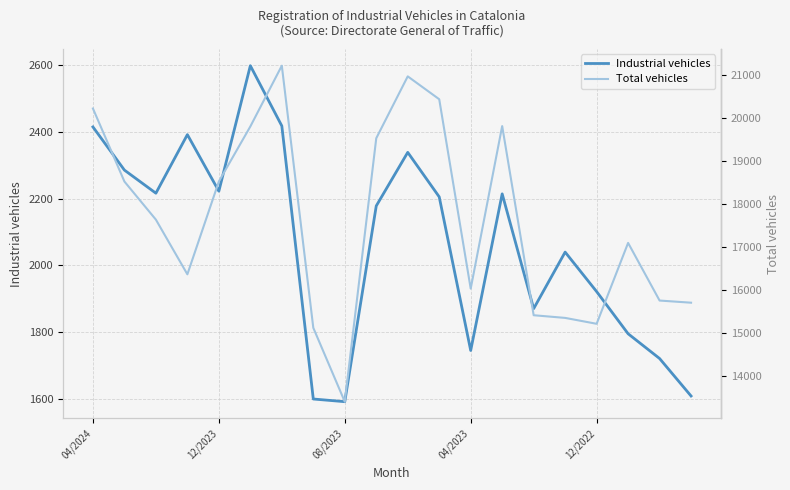

What is the difference between the second highest and second lowest values in the Industrial vehicles series?

816